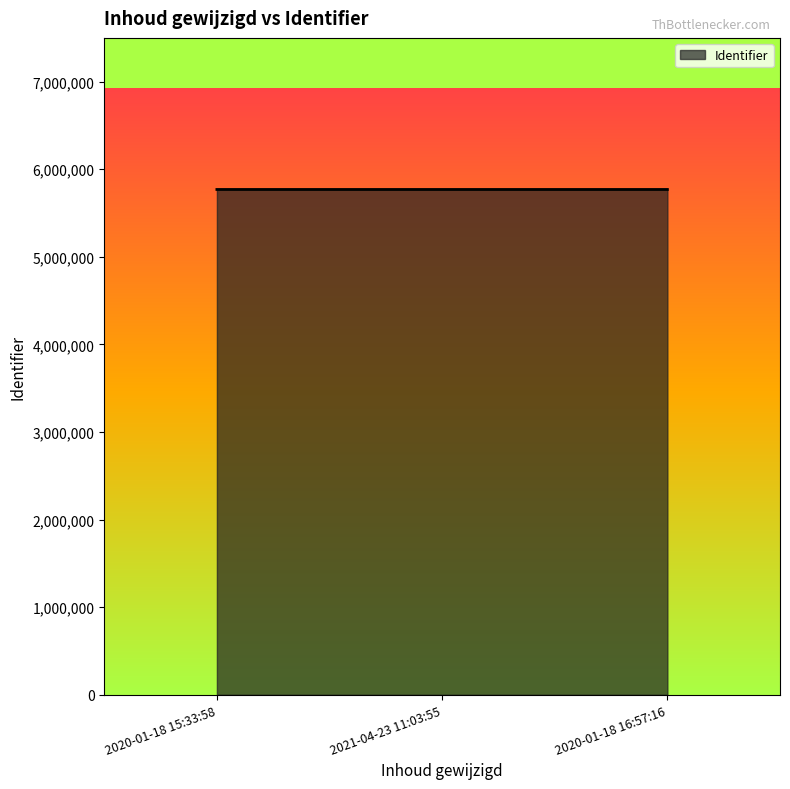

Is it true that the value at 2020-01-18 15:33:58 is 7752346?

False